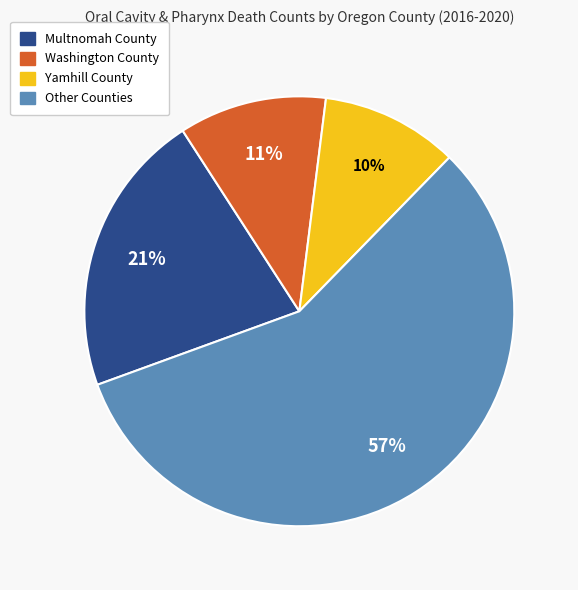

Is there a majority slice in this chart?

Yes